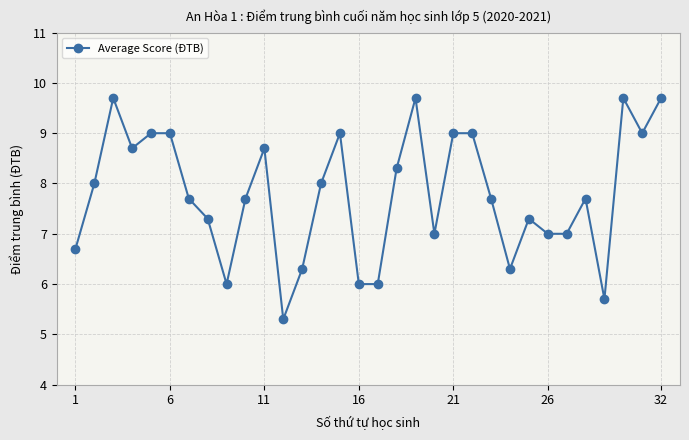

What is the smallest value displayed?

5.3